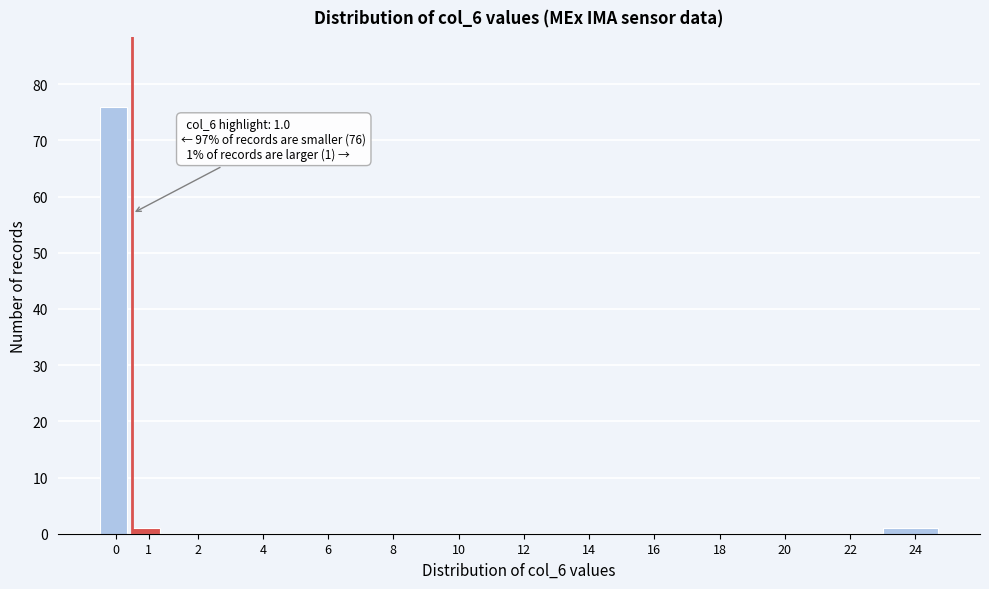

Reading left to right, what are all the values shown in this chart?

0=76	1=1	2=0	4=0	6=0	8=0	10=0	12=0	14=0	16=0	18=0	20=0	22=0	24=1